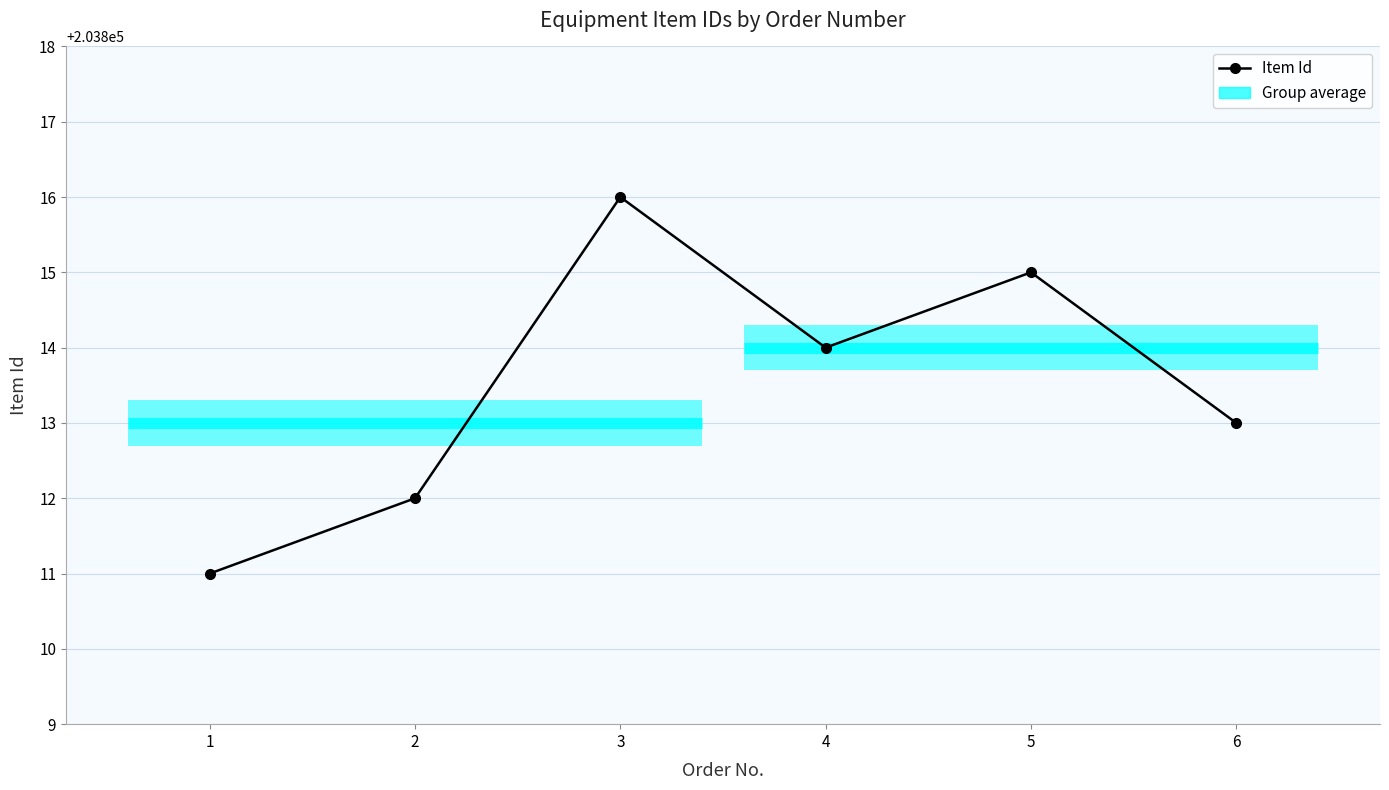

What is the approximate value at 4?

203814